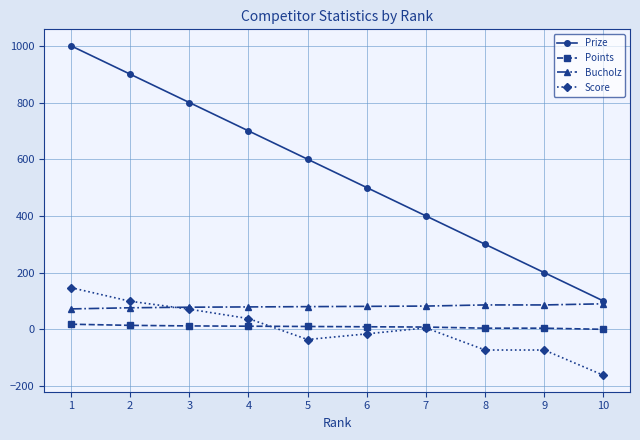

Does the chart display data point markers on the line(s)?

Yes